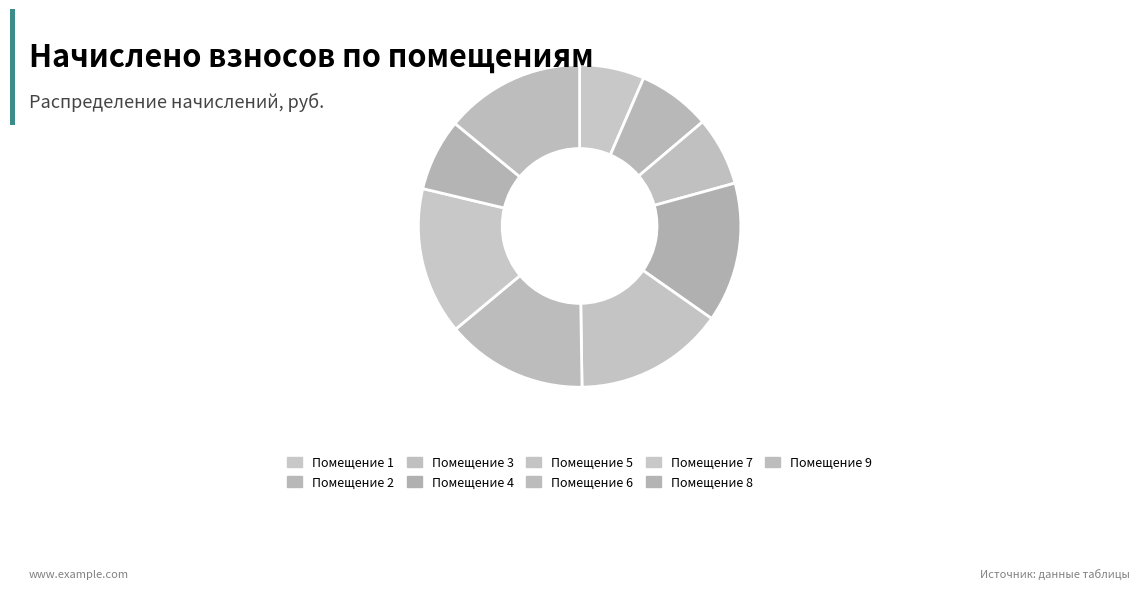

Is there a majority slice in this chart?

No